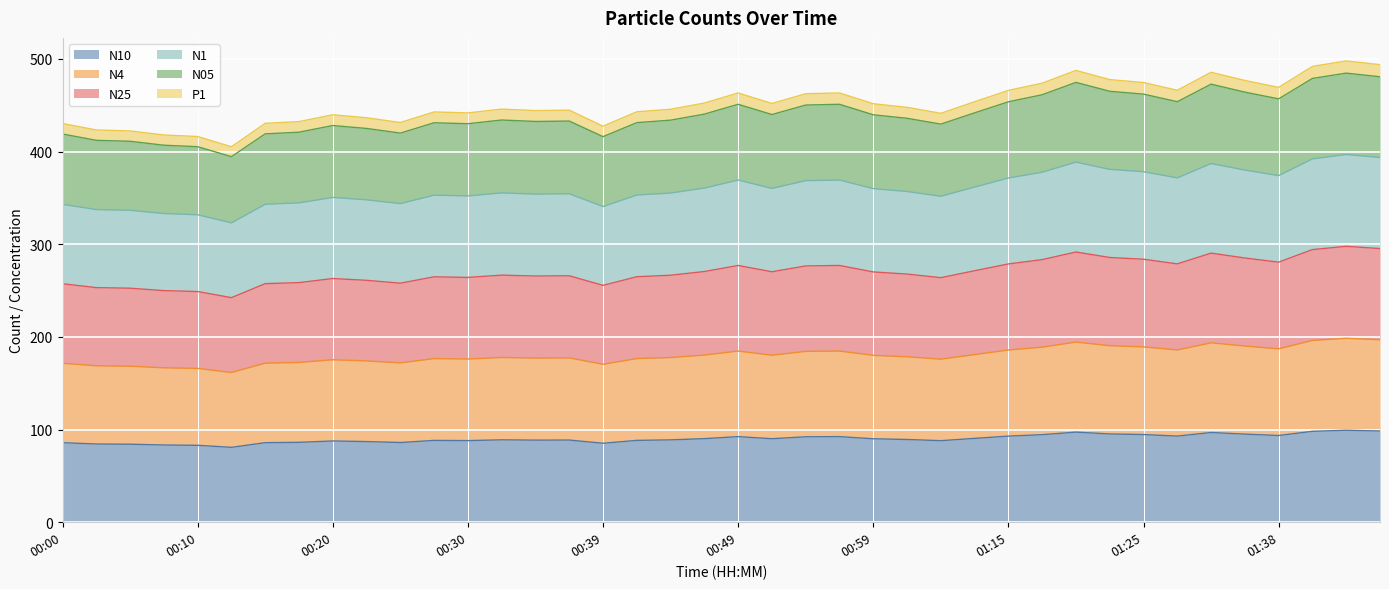

Is it true that N4 equals 65.2 at 01:35?

False